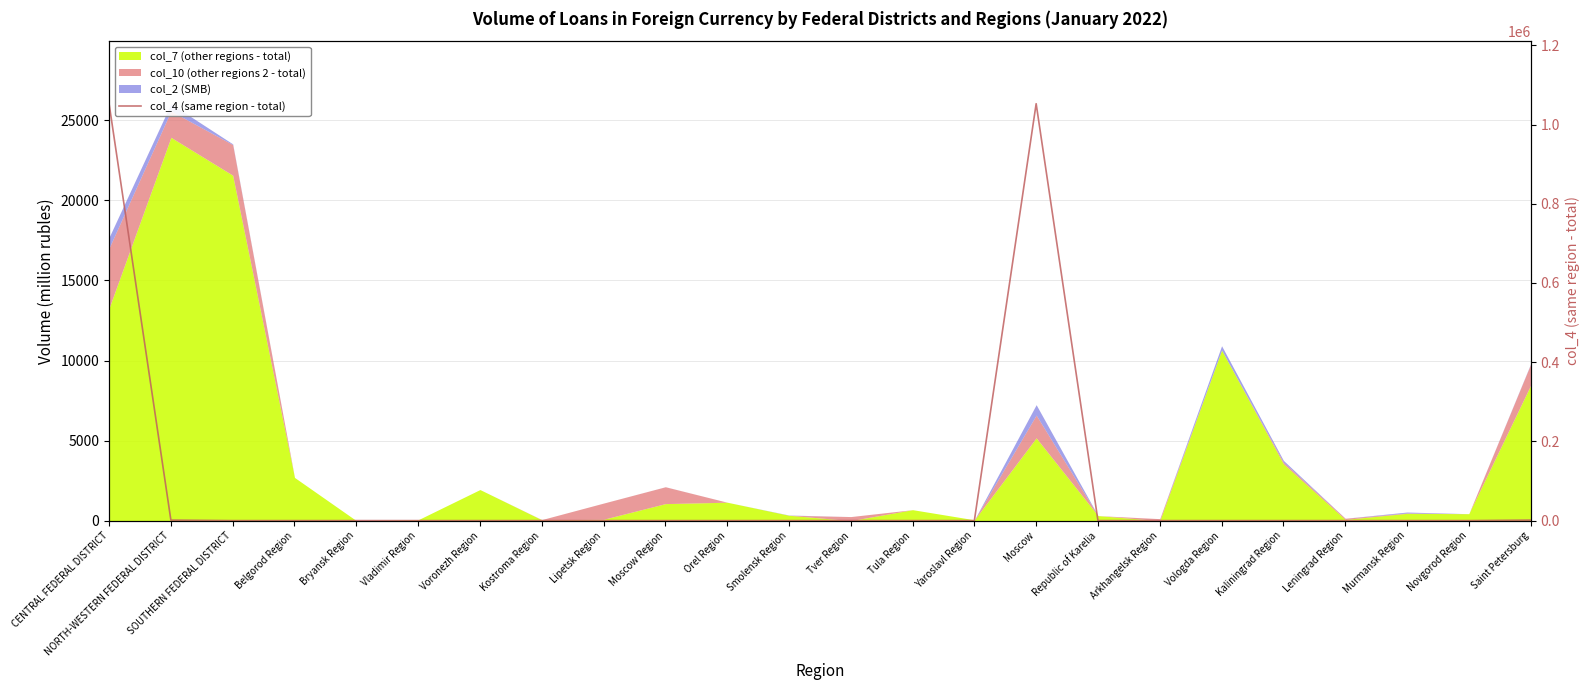

What is the average value?

87830